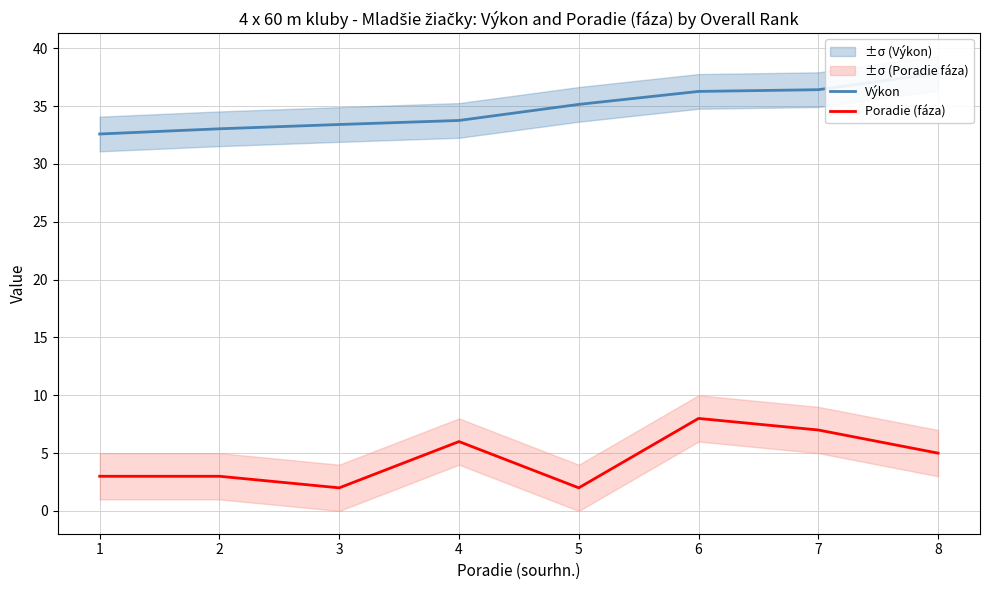

The Poradie (fáza) series shows 2.9 at 5. True or false?

False